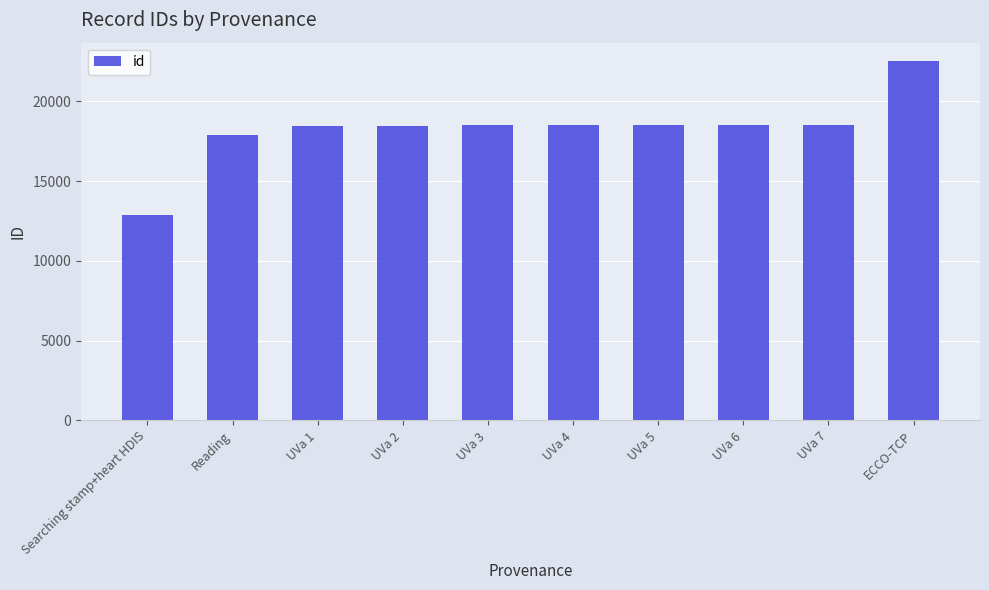

What is the difference between the maximum and minimum values?

9653